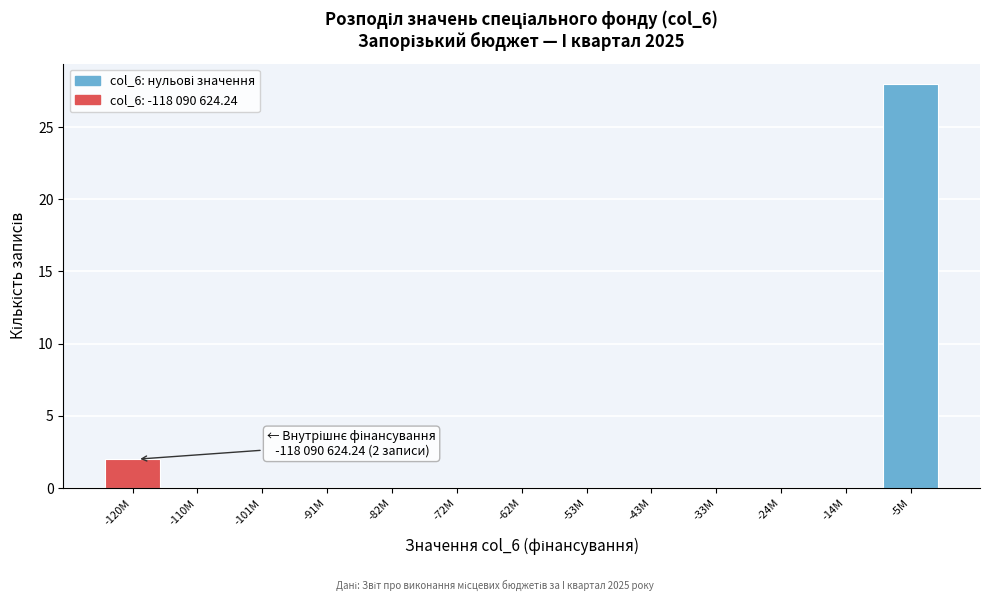

Reading right to left, what are all the values shown in this chart?

-5M=28	-14M=0	-24M=0	-33M=0	-43M=0	-53M=0	-62M=0	-72M=0	-82M=0	-91M=0	-101M=0	-110M=0	-120M=2